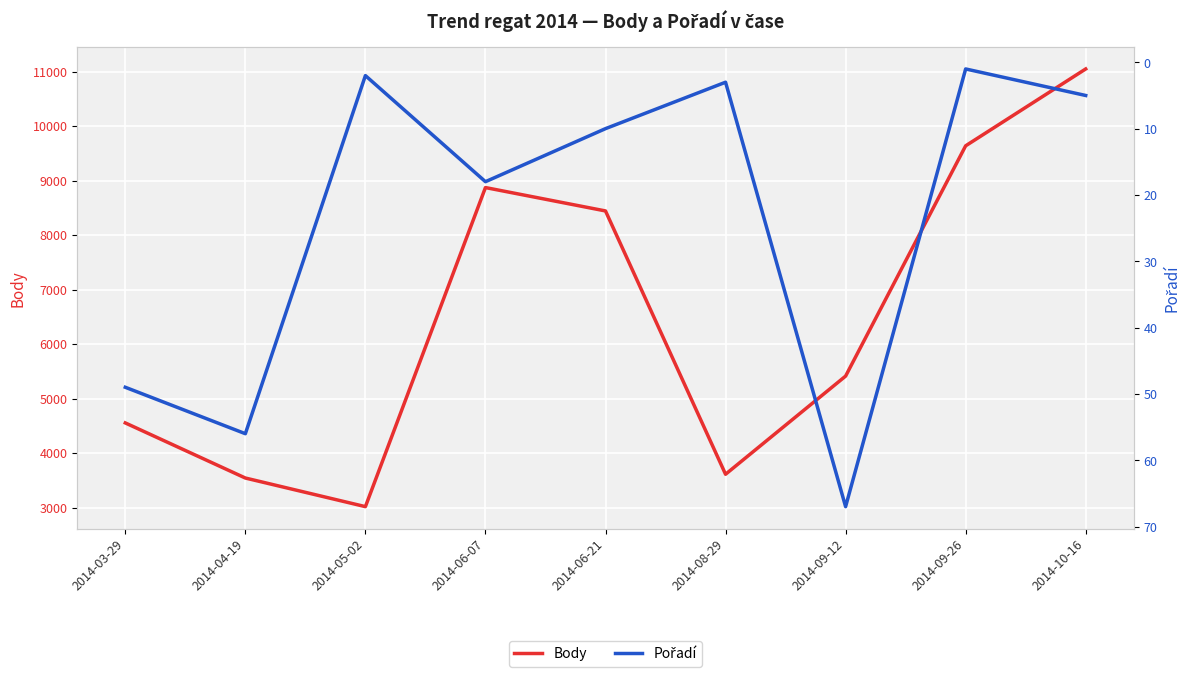

What is the label of the 4th point from the right?

2014-08-29